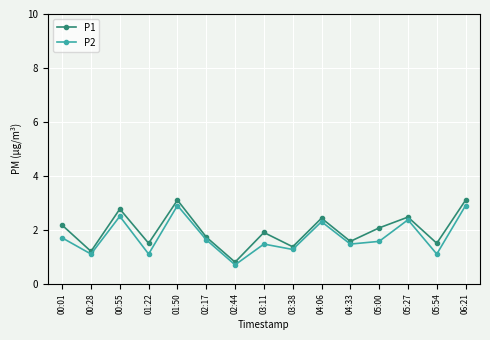

What are all the series names shown in the legend?

P1, P2